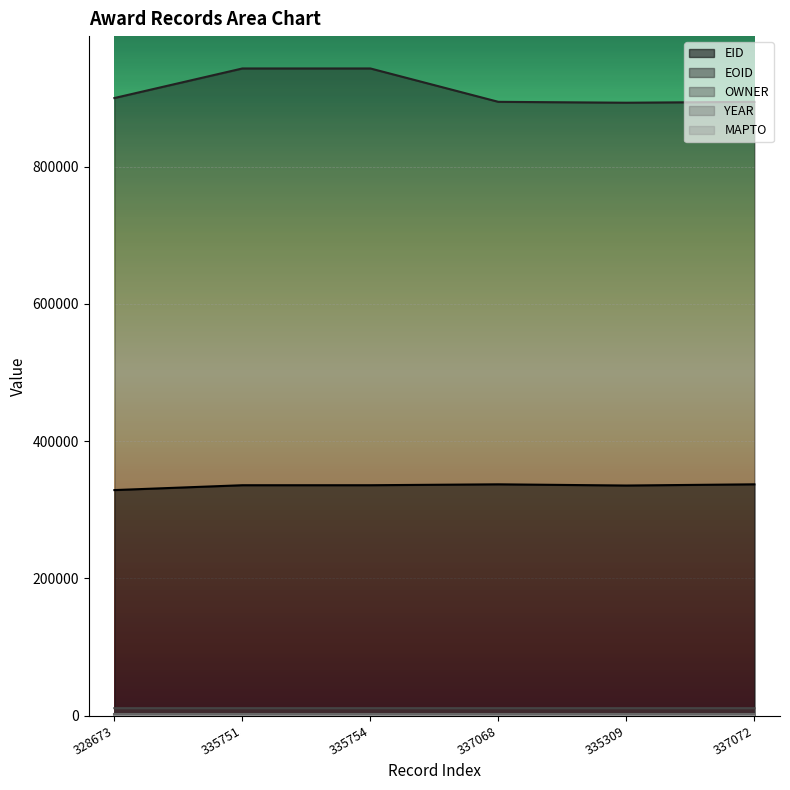

Which series has the largest range (max minus min)?

EOID